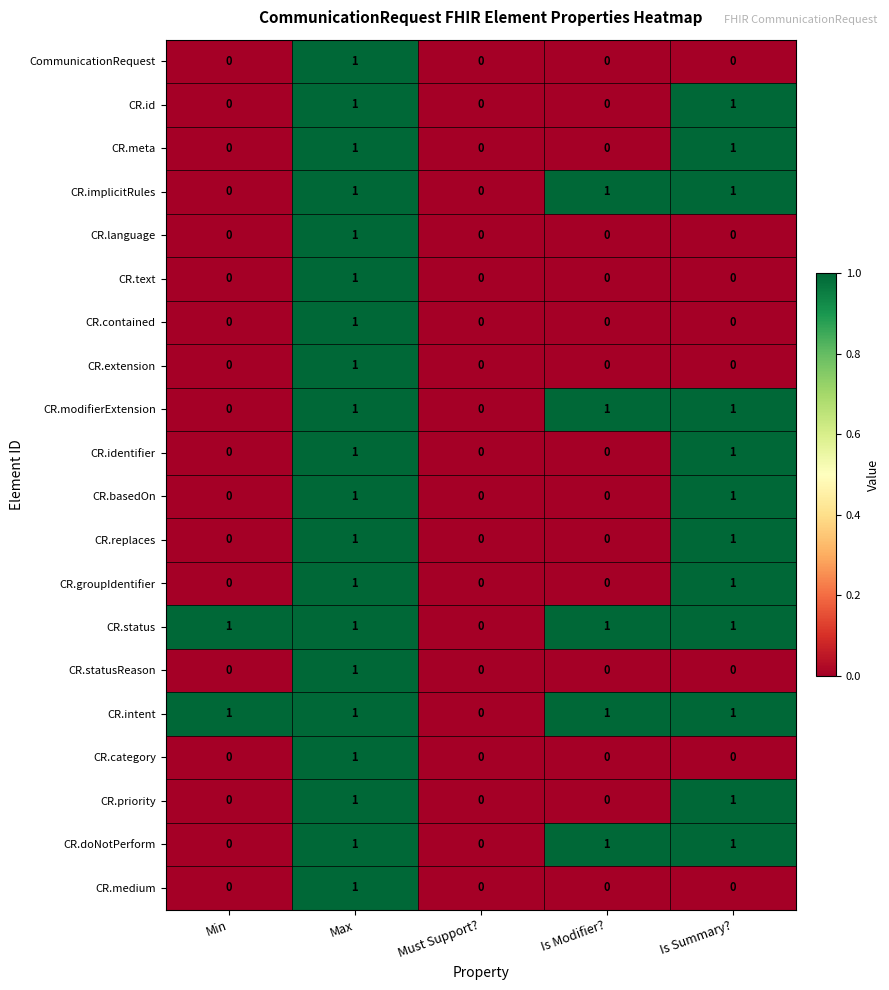

At which category is the sum across all series the highest?

Max